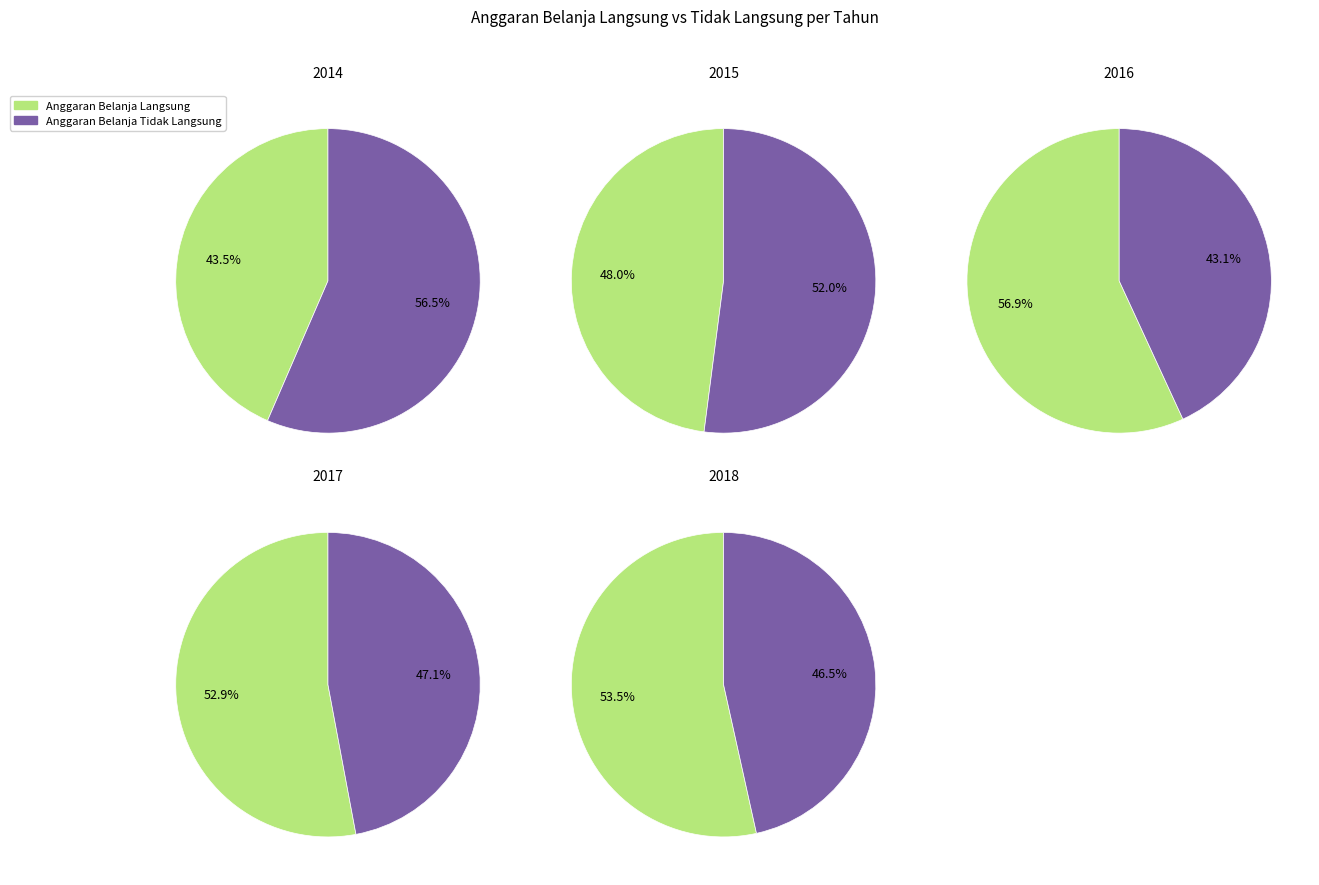

True or false: 2016 accounts for 32% of the total.

False